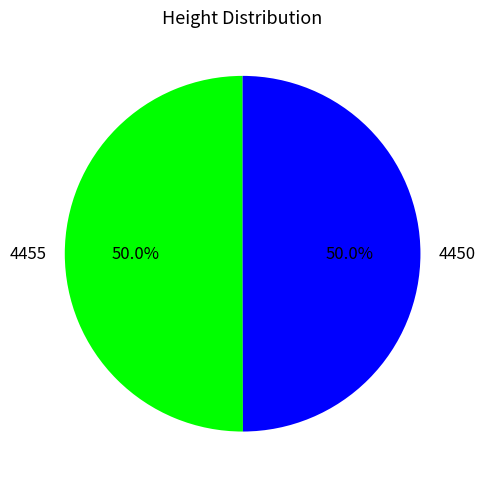

Approximately how many times larger is the value at 4455 compared to 4450?

1.0